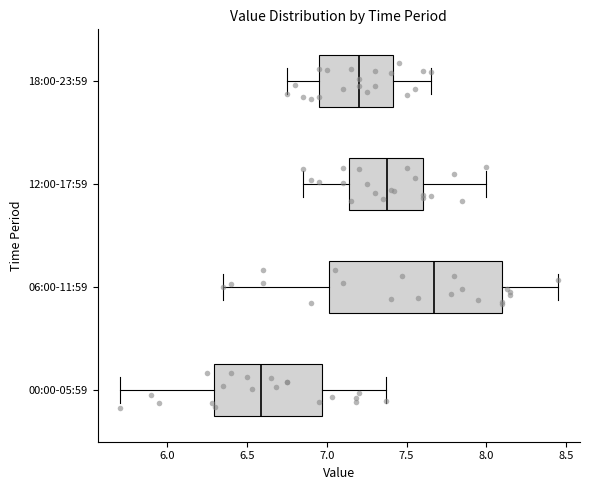

Which box is the widest, from its left edge to its right edge?

06:00-11:59